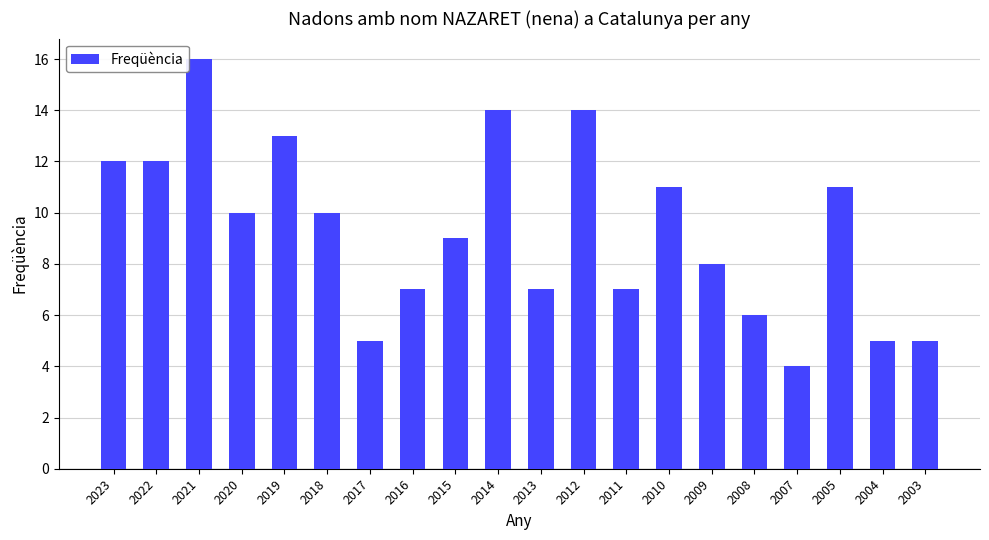

What is the change in value from 2021 to 2015?

-7